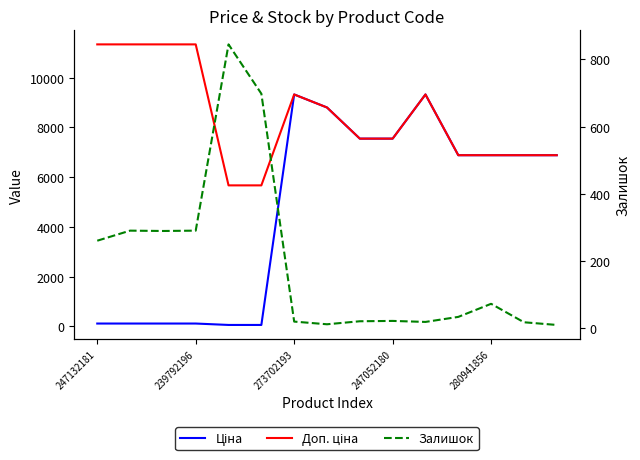

At which category is the sum across all series the highest?

273702193